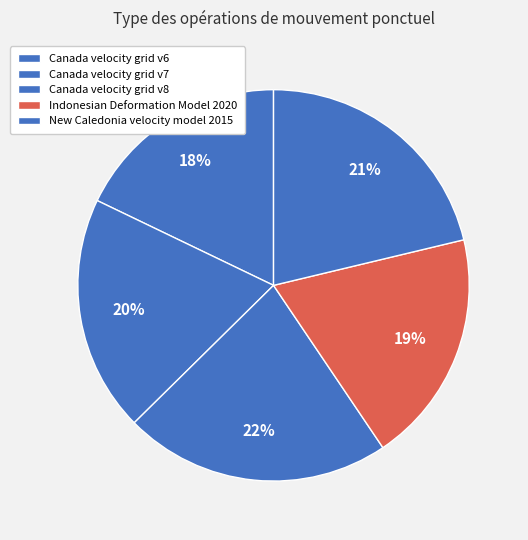

Count the number of slices in the pie.

5